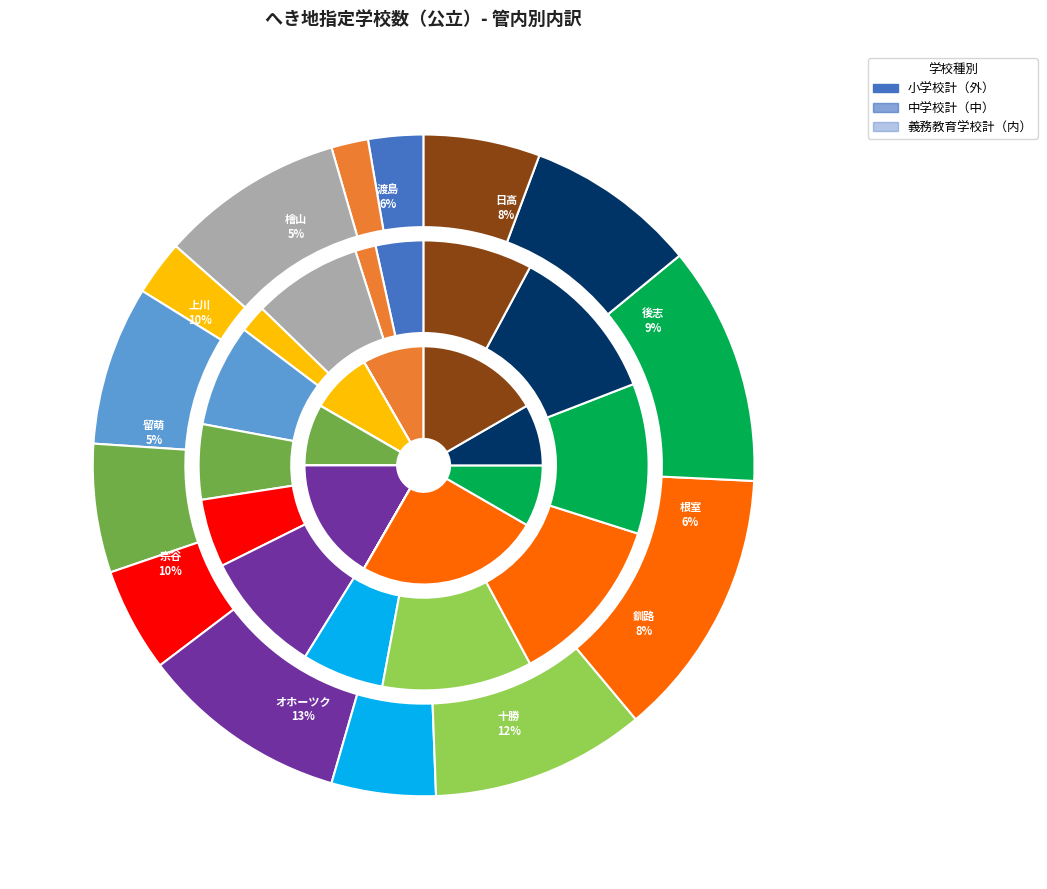

How many slices are in this pie chart?

14